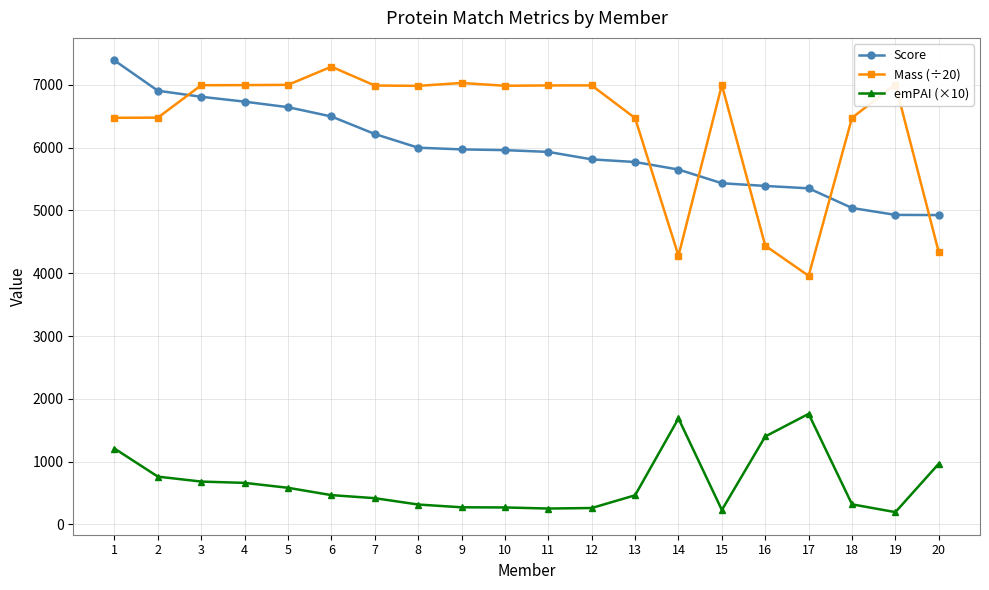

Count the number of categories in the chart.

20